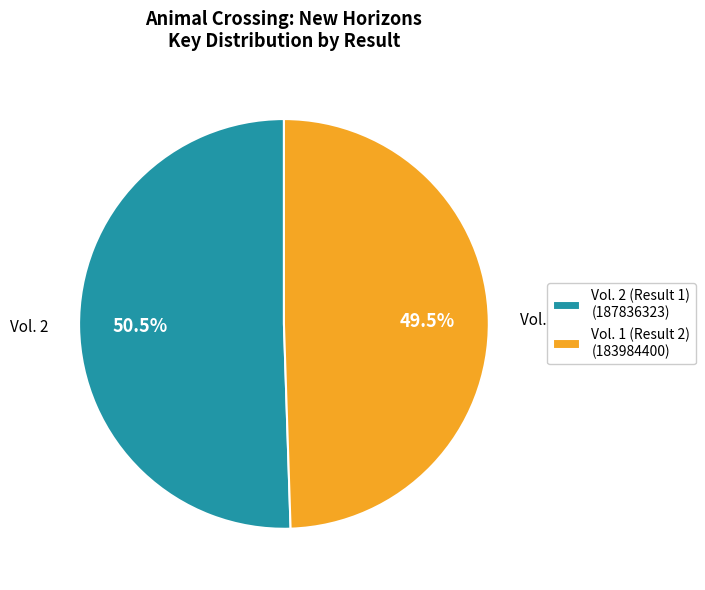

Approximately how many times larger is the value at Vol. 2 (Result 1) compared to Vol. 1 (Result 2)?

1.0